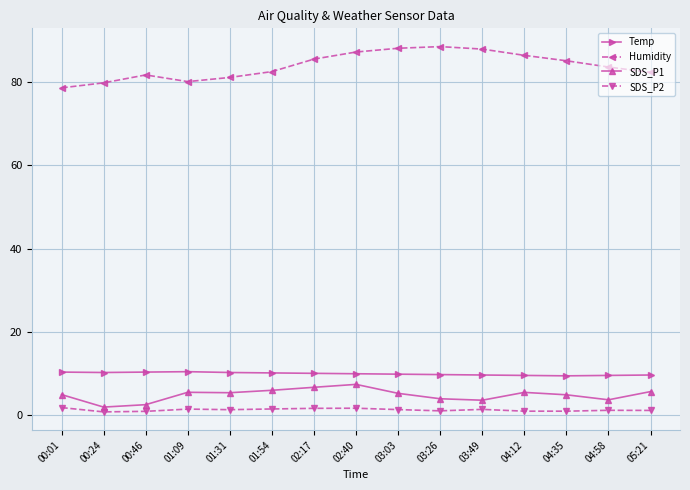

True or false: Temp and SDS_P1 cross at least once.

False